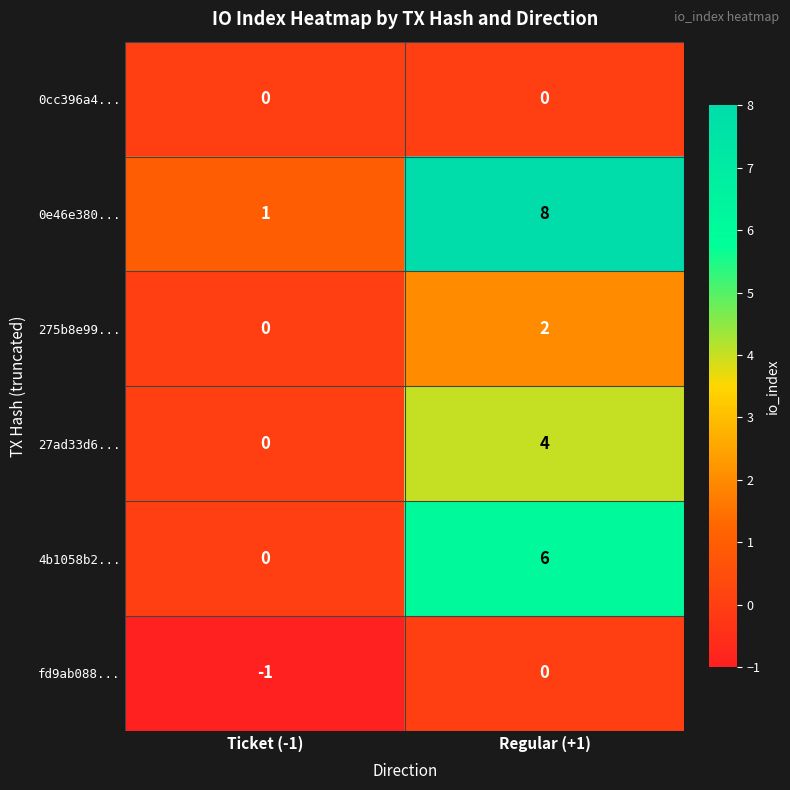

Reading left to right, list all the values displayed in this chart.

0cc396a4...: Ticket (-1)=0	Regular (+1)=0
0e46e380...: Ticket (-1)=1	Regular (+1)=8
275b8e99...: Ticket (-1)=0	Regular (+1)=2
27ad33d6...: Ticket (-1)=0	Regular (+1)=4
4b1058b2...: Ticket (-1)=0	Regular (+1)=6
fd9ab088...: Ticket (-1)=-1	Regular (+1)=0